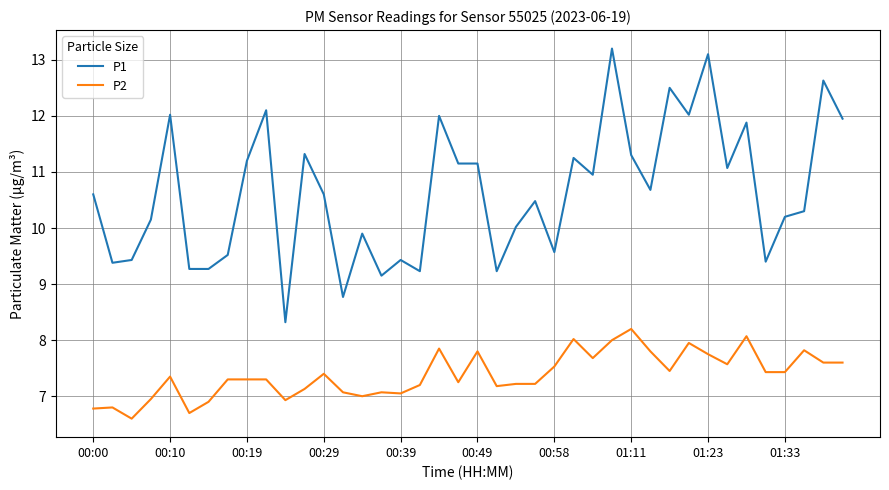

What is the difference between the maximum and minimum values in the P1 series?

4.9